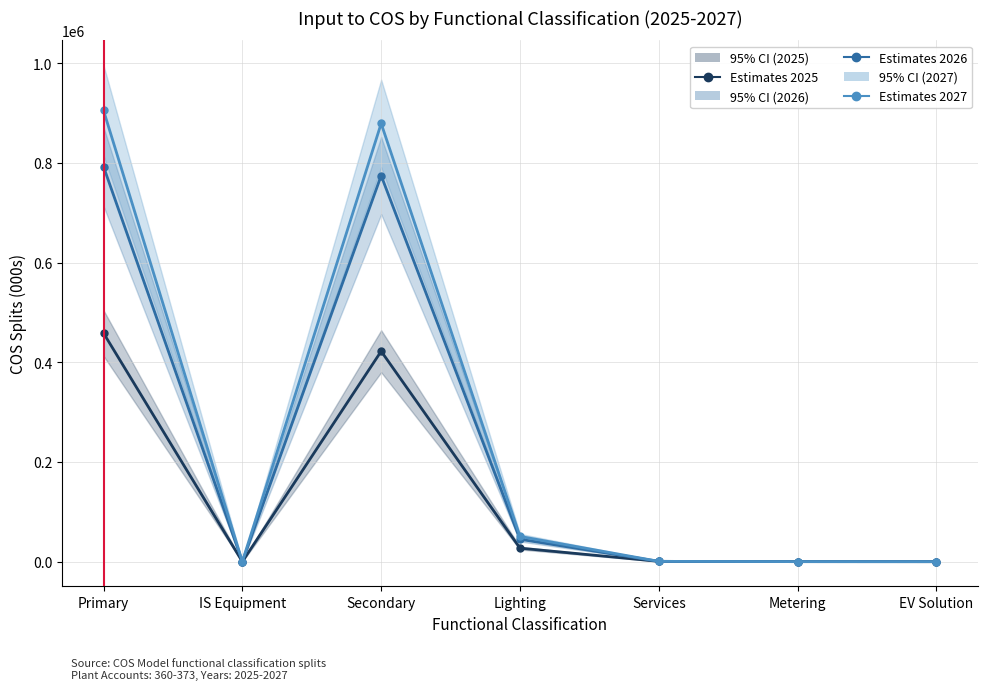

List the series in order of their overall mean, lowest first.

2025 COS Splits, 2026 COS Splits, 2027 COS Splits